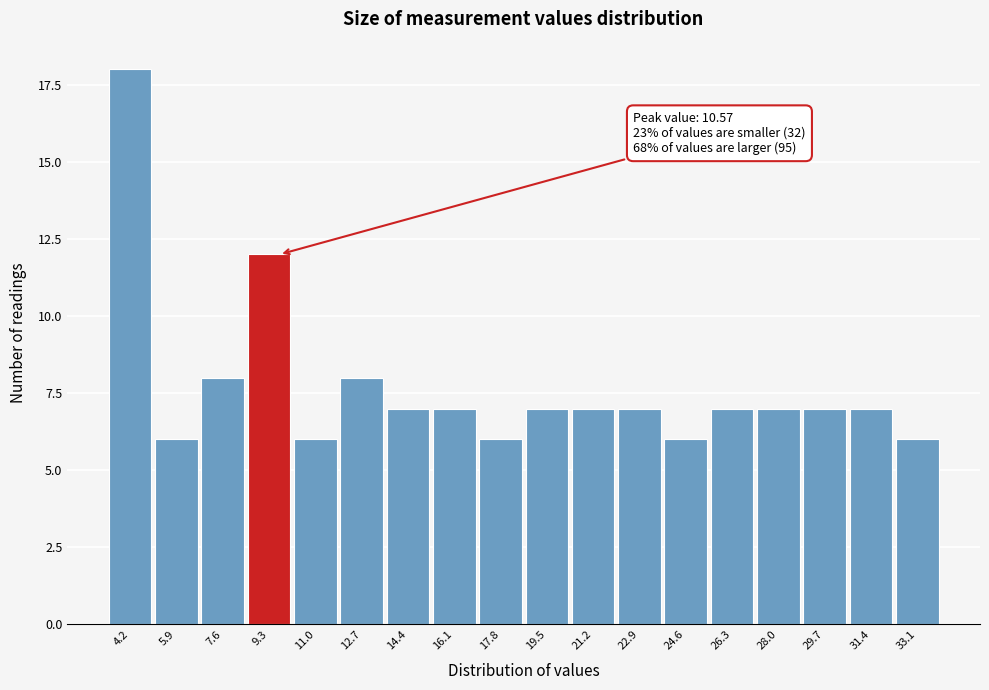

Reading left to right, transcribe all the data shown in this chart.

4.2=18	5.9=6	7.6=8	9.3=12	11.0=6	12.7=8	14.4=7	16.1=7	17.8=6	19.5=7	21.2=7	22.9=7	24.6=6	26.3=7	28.0=7	29.7=7	31.4=7	33.1=6